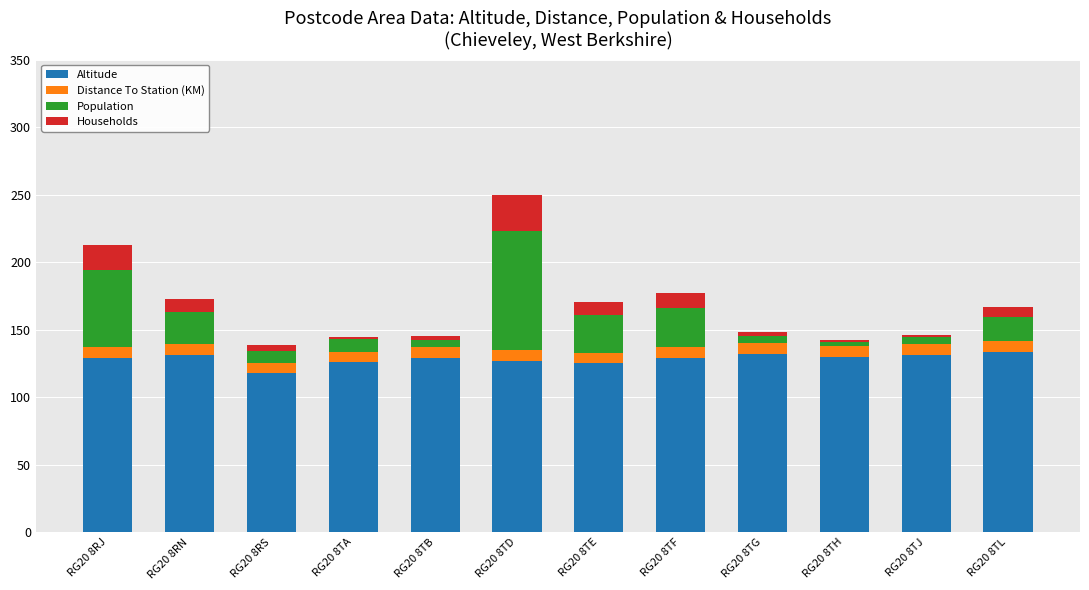

Is it true that Altitude equals 133.0 at RG20 8TL?

True